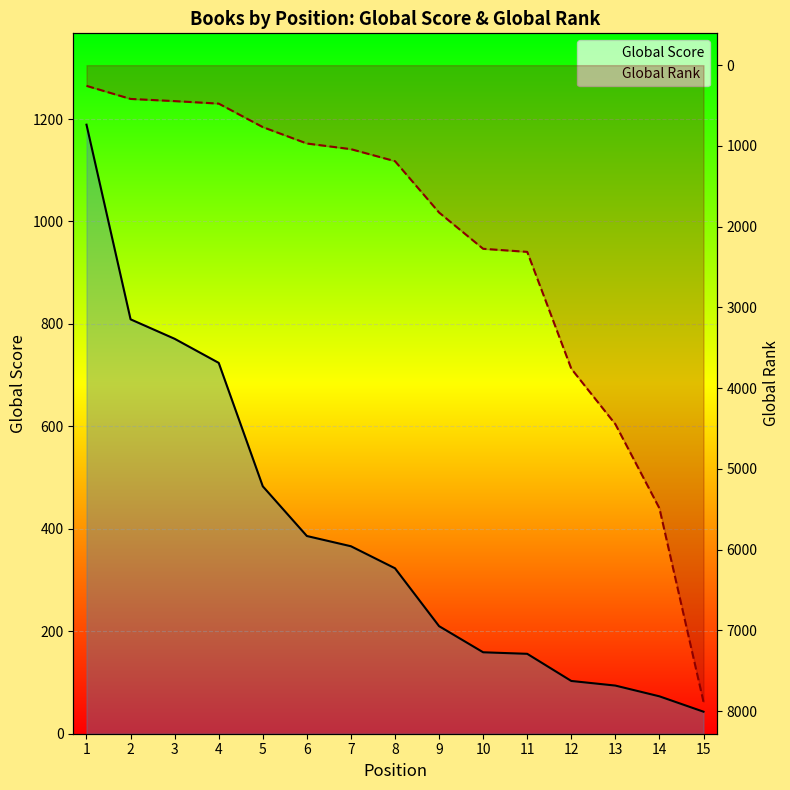

Is the value of Global Score at 11 greater than the value of Global Rank at 6?

No